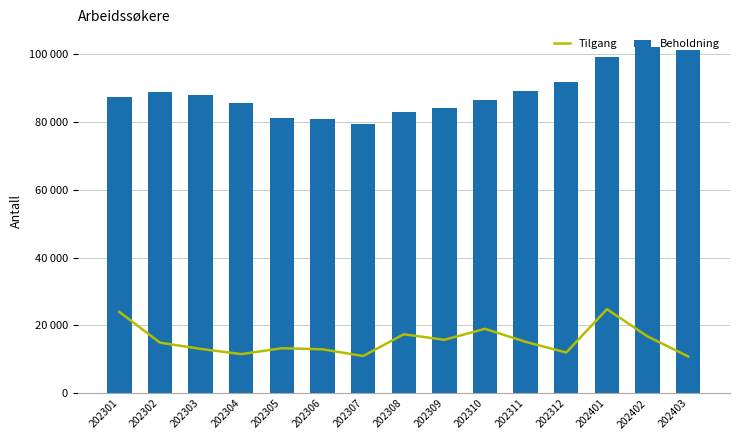

Which series has the largest total across all categories?

Beholdning